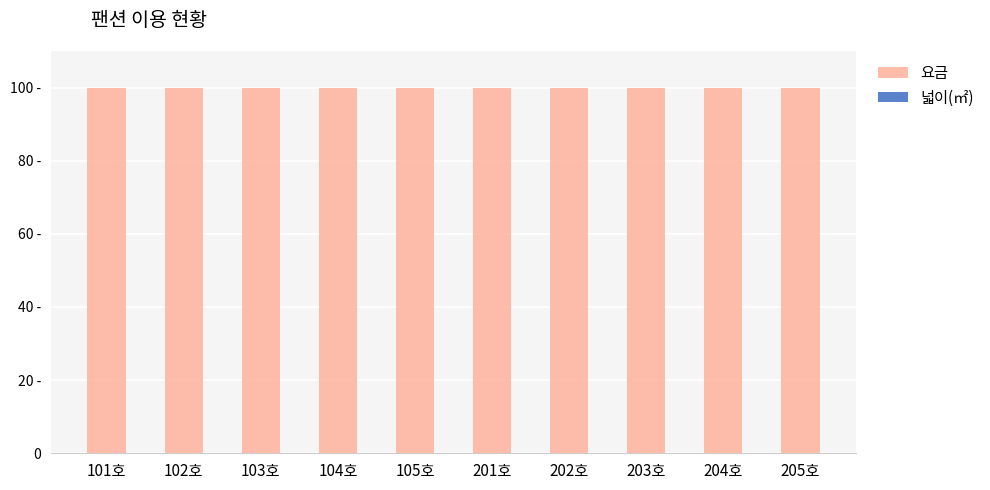

Does the chart contain stacked bars?

Yes